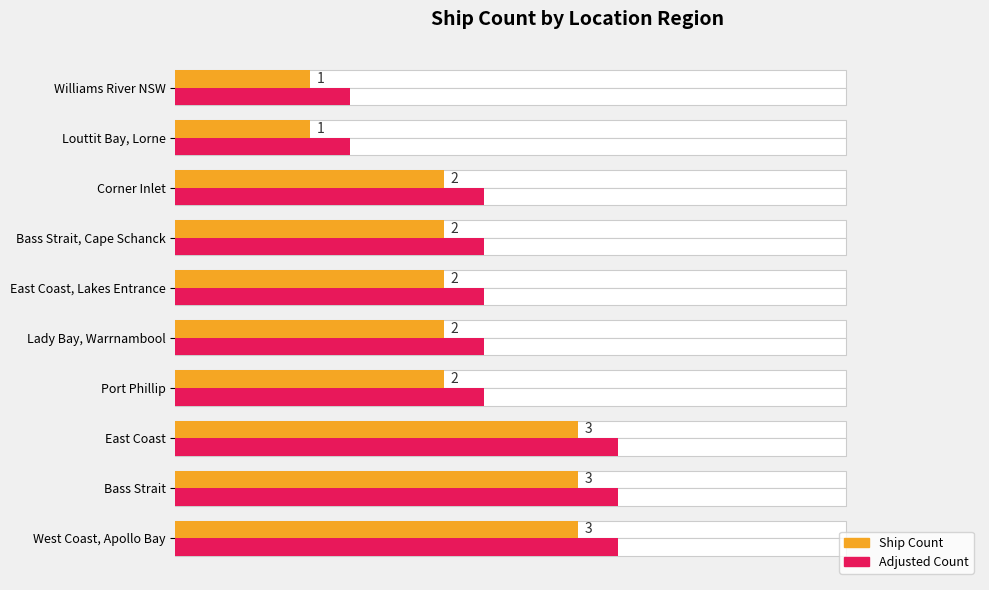

Read the Count of Ships (value) value at East Coast.

3.0